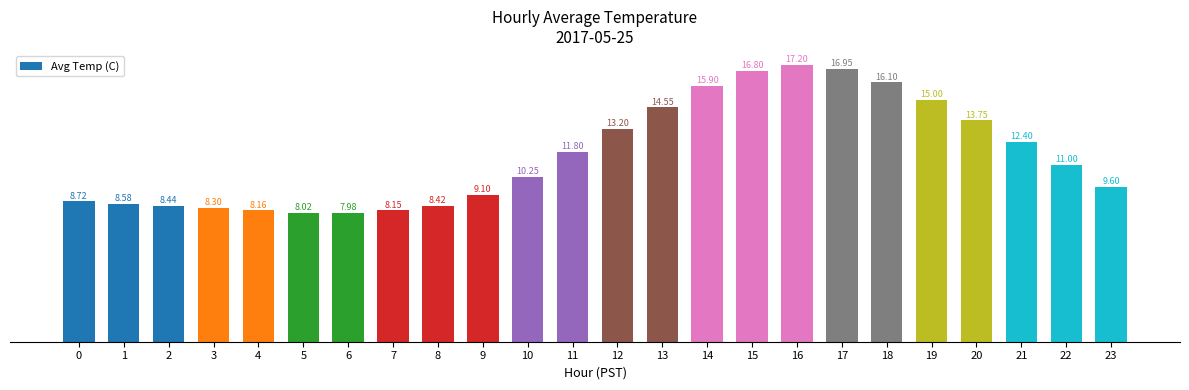

What is the value of the 10th bar from the left?

9.1